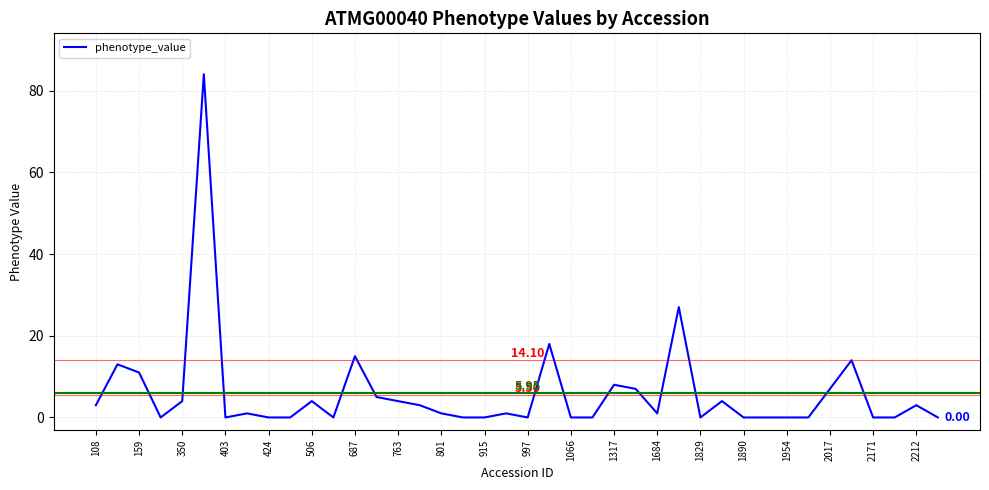

What is the difference between the maximum and minimum values?

84